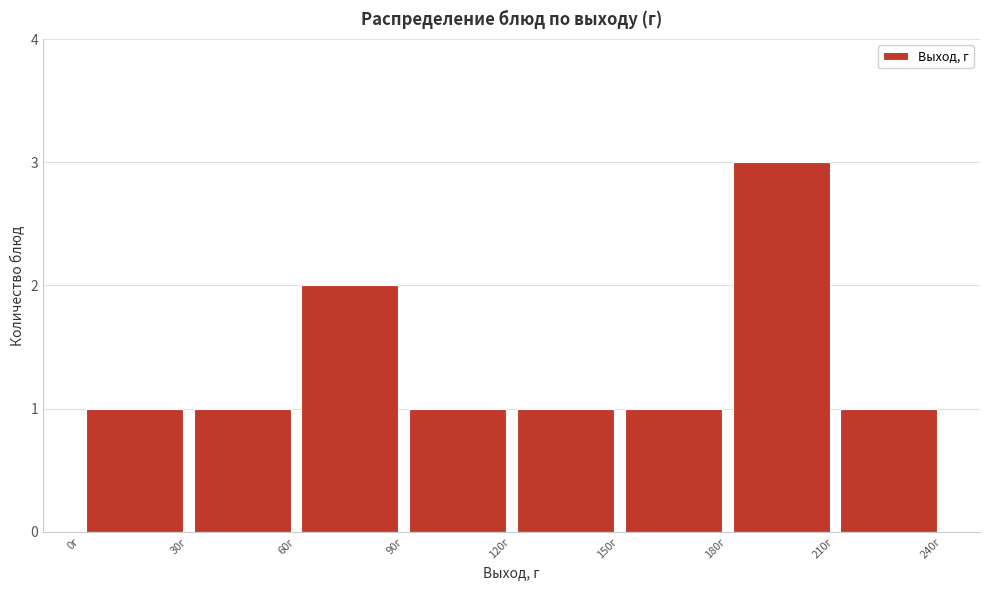

How tall is the bar that spans 60 to 90 on the x-axis? The values are not printed on the chart, so give them approximately, as read against the axis.

2